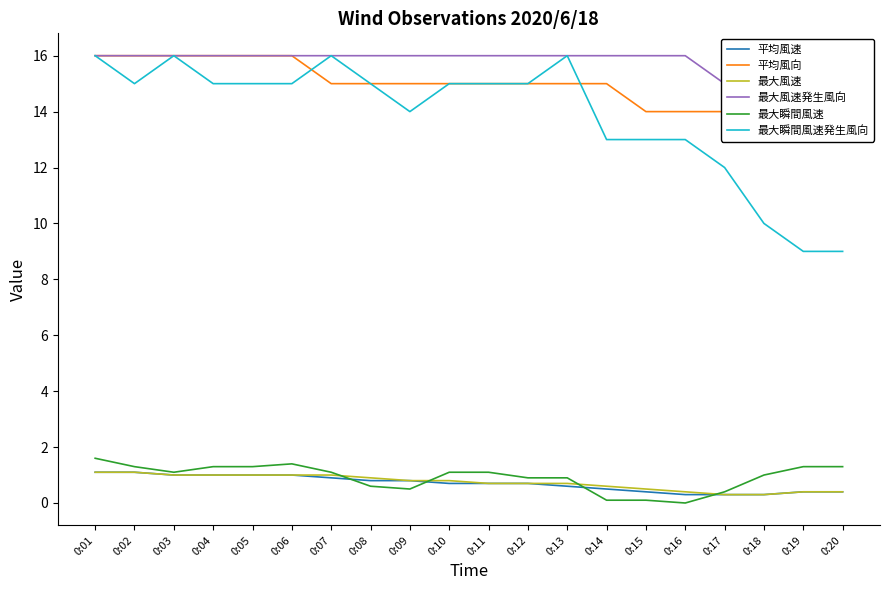

What is the difference between the 平均風速 values at 0:19 and 0:01?

0.7